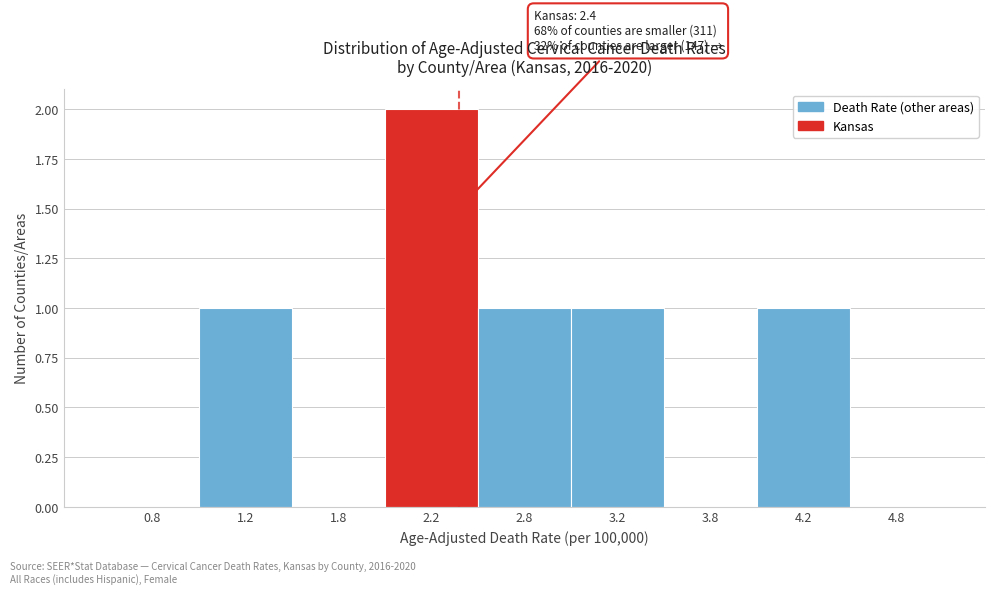

Reading right to left, what are all the values shown in this chart?

4.8=0	4.2=1	3.8=0	3.2=1	2.8=1	2.2=2	1.8=0	1.2=1	0.8=0